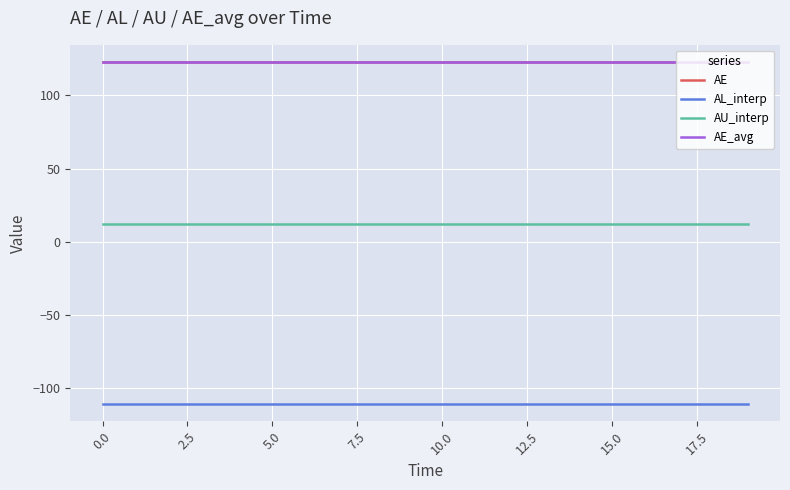

Does the chart display data point markers on the line(s)?

No